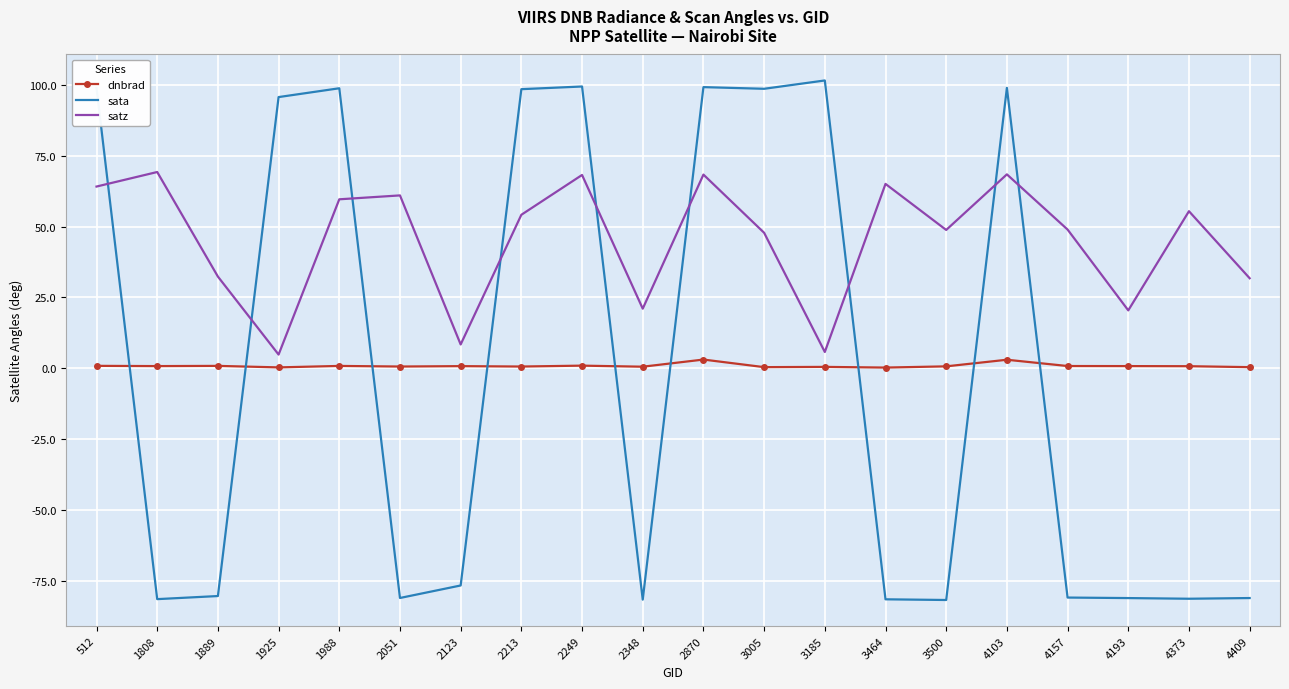

How many times do sata and dnbrad cross each other?

9